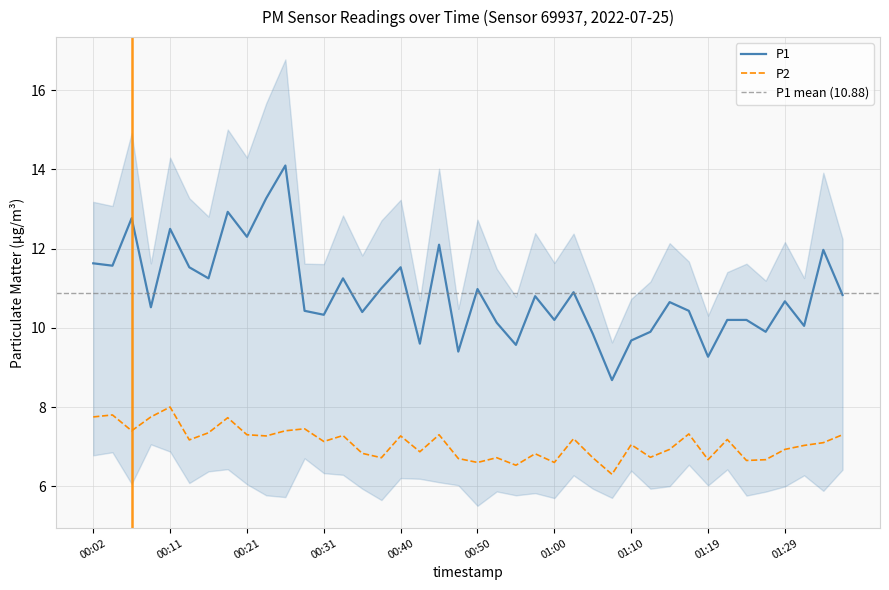

True or false: P2 and P1 cross at least once.

False